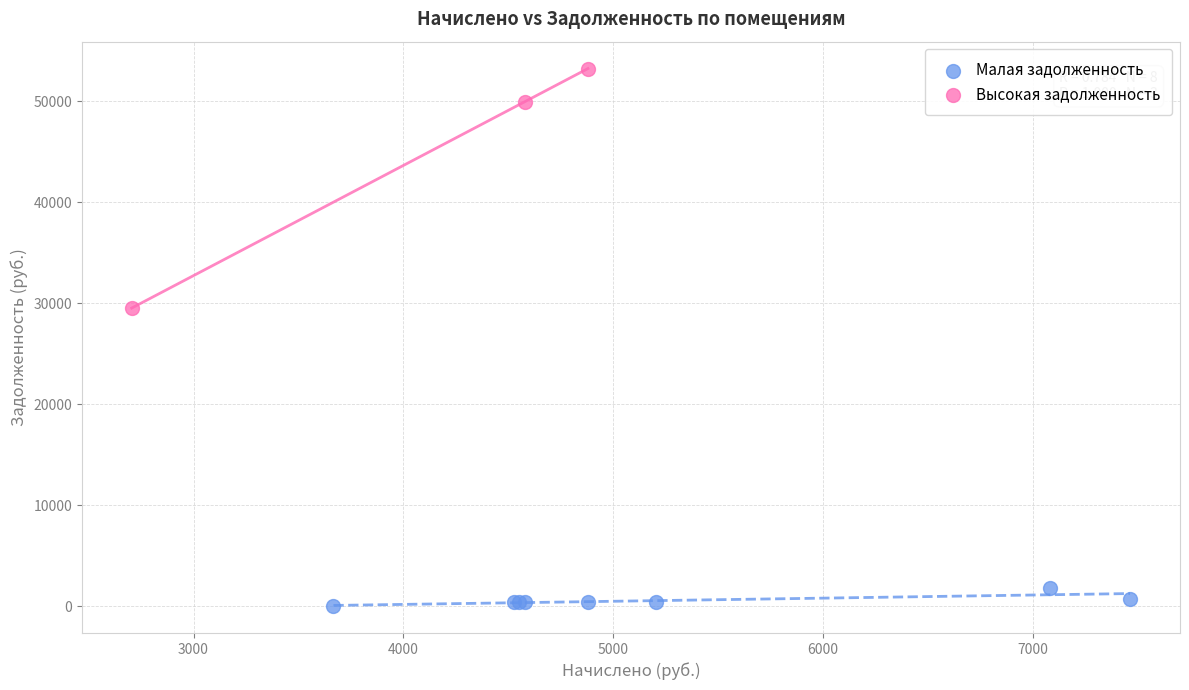

Which series has the widest spread of Y values?

Высокая задолженность